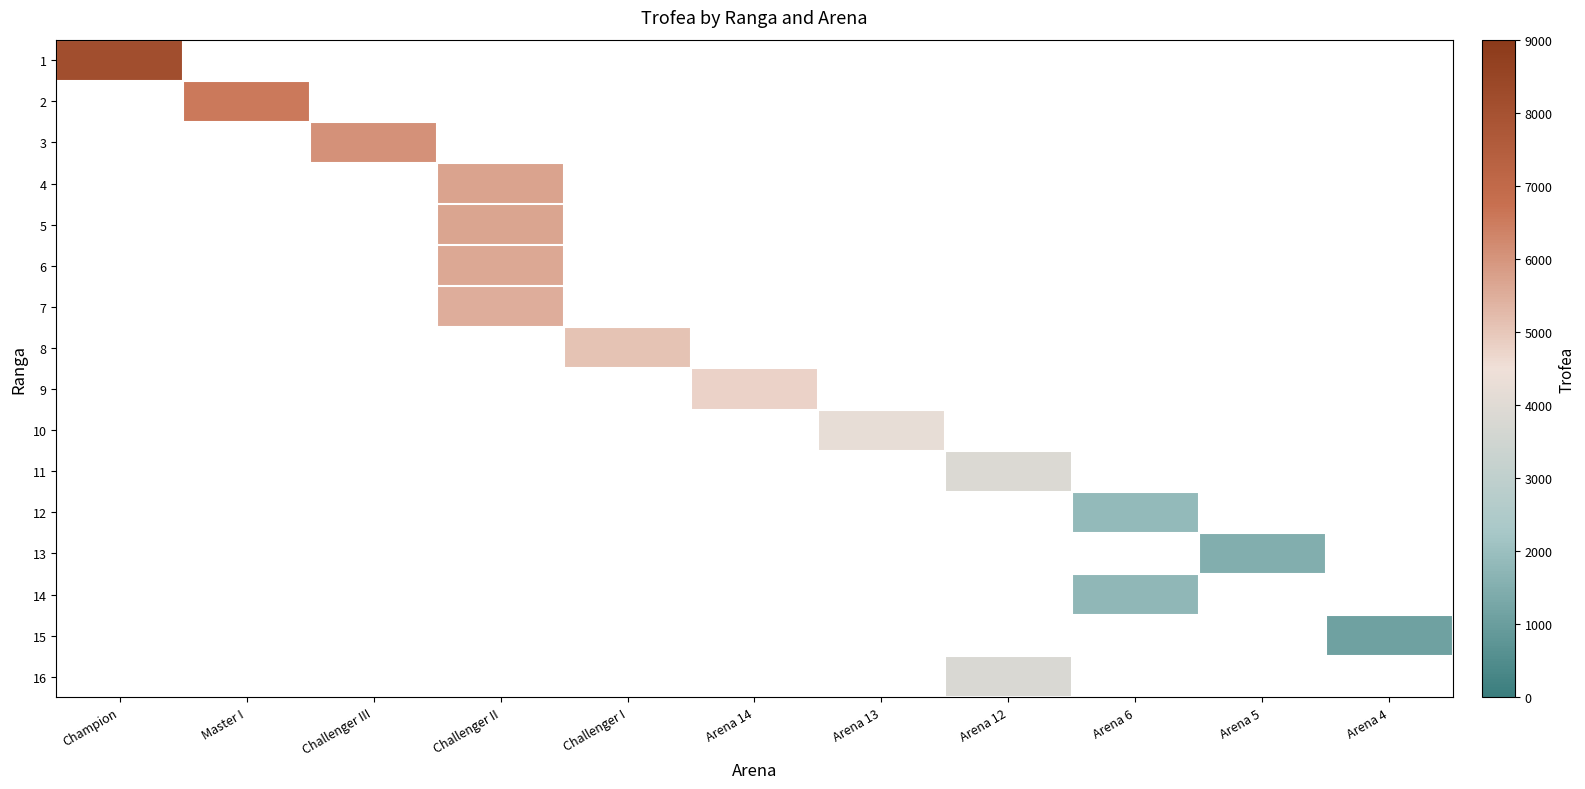

Rank the categories by 12 value from lowest to highest.

Champion, Master I, Challenger III, Challenger II, Challenger I, Arena 14, Arena 13, Arena 12, Arena 6, Arena 5, Arena 4